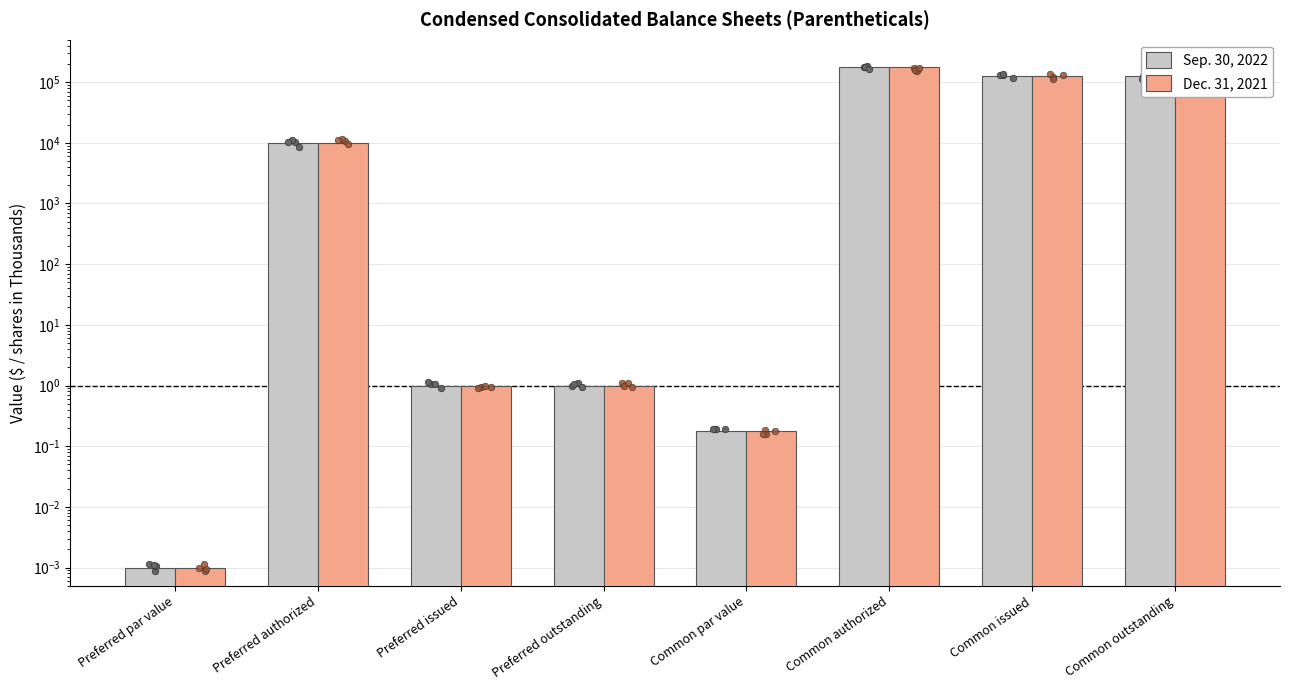

Which series has the widest spread of Y values?

Sep. 30, 2022